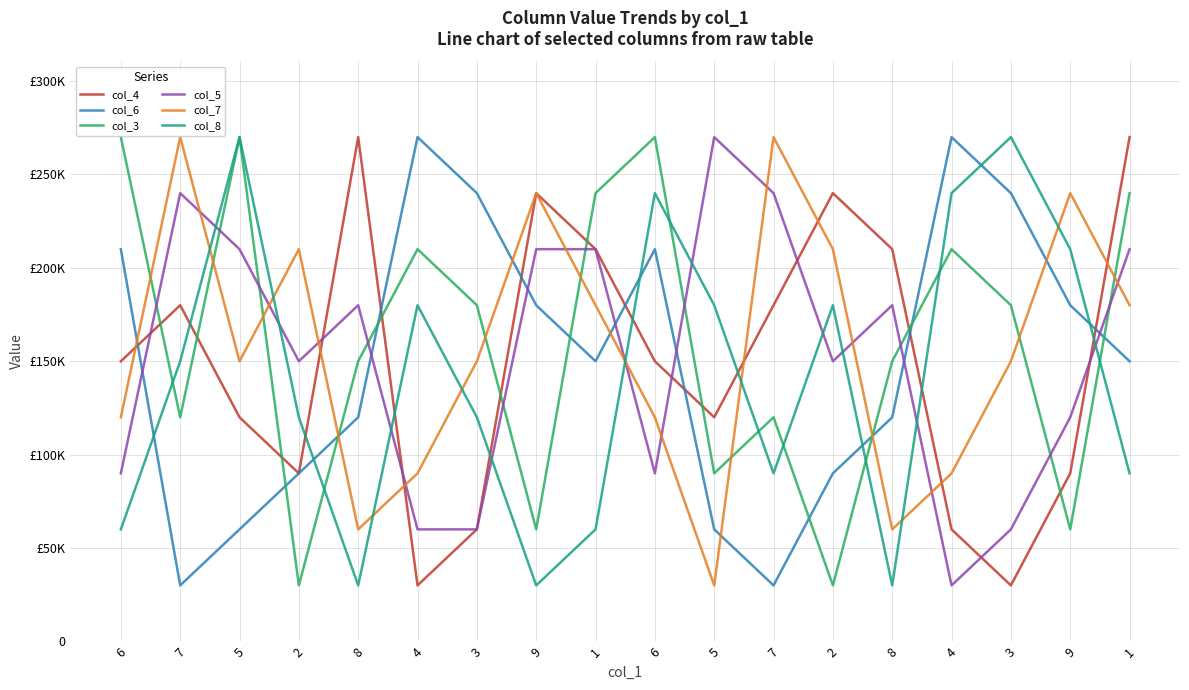

At which category is the sum across all series the highest?

1